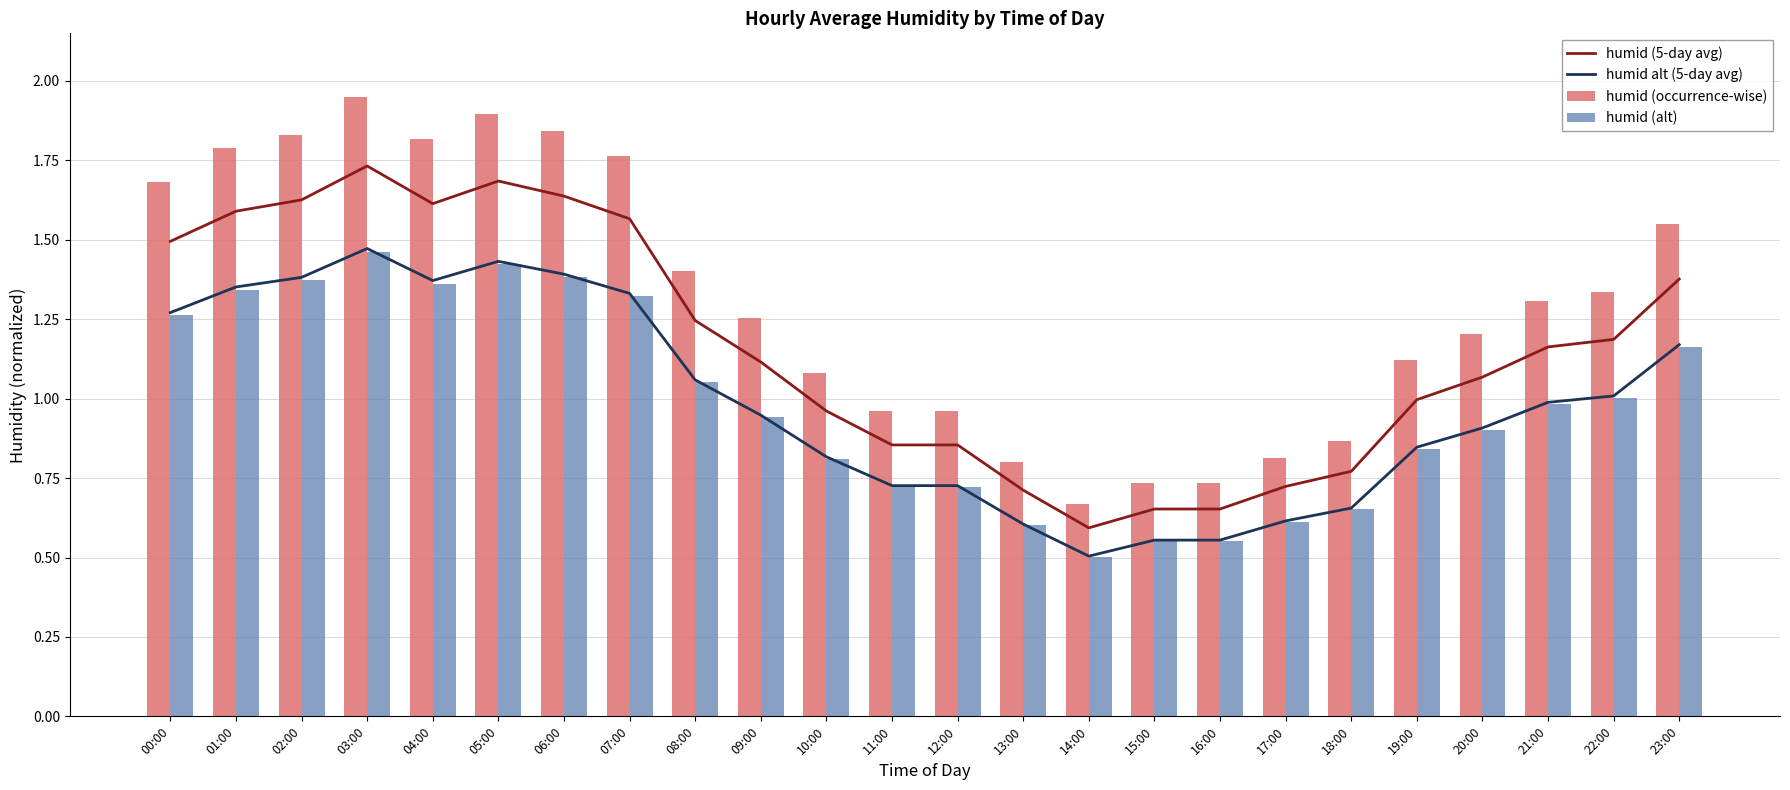

The value of humid (5-day avg) at 13:00 is 0.7. True or false?

True